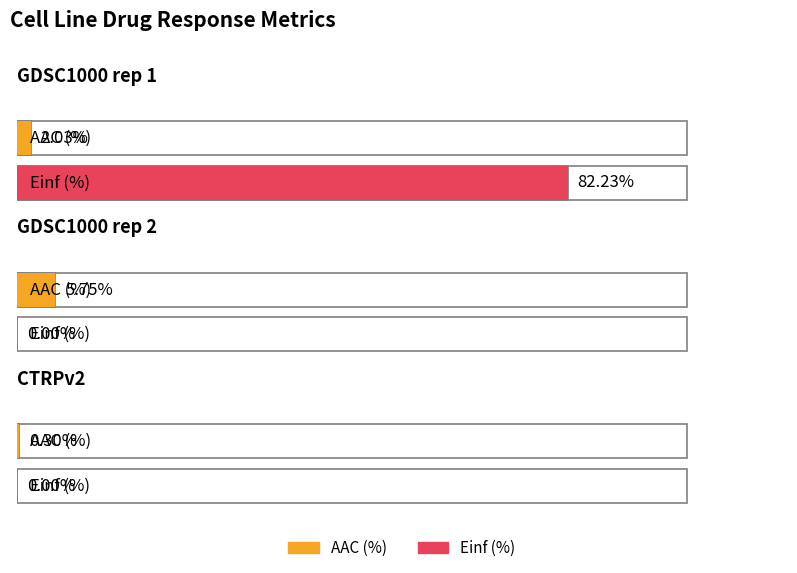

What is the minimum value for AAC (%)?

0.3